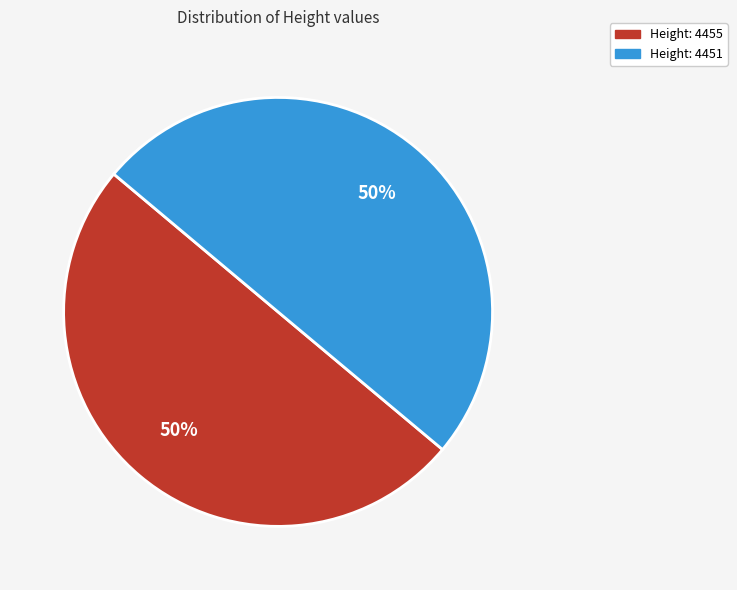

To the nearest percent, what portion does Height: 4455 represent?

50%